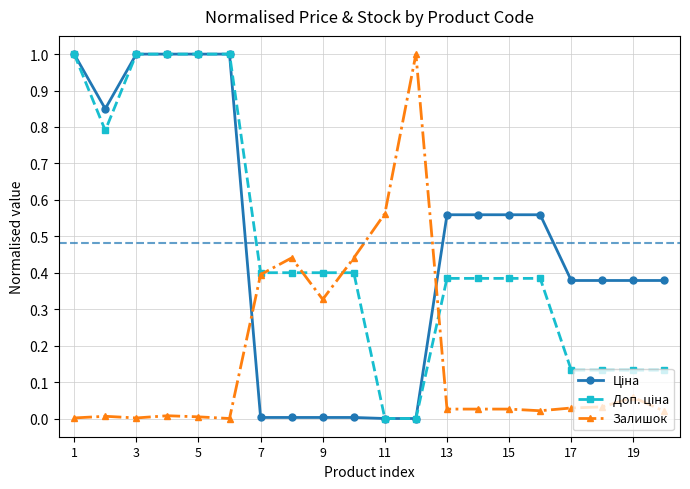

What is the greatest value displayed?

1.0